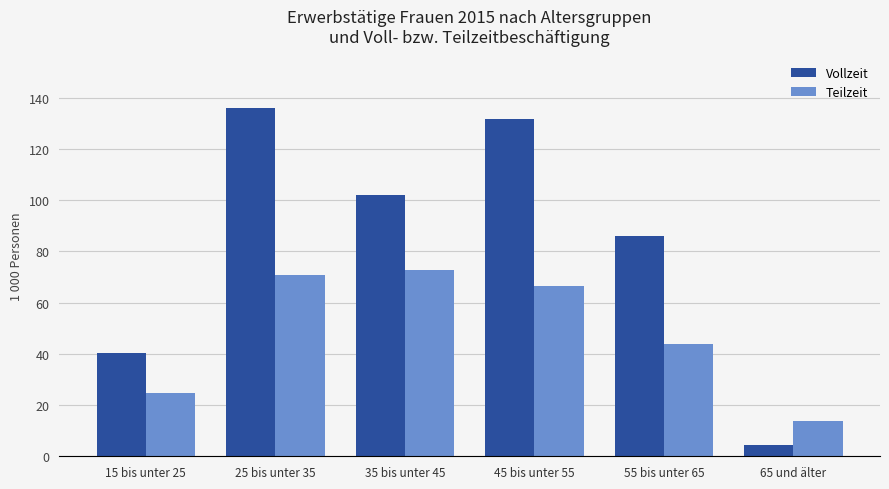

How many categories are shown in the chart?

6